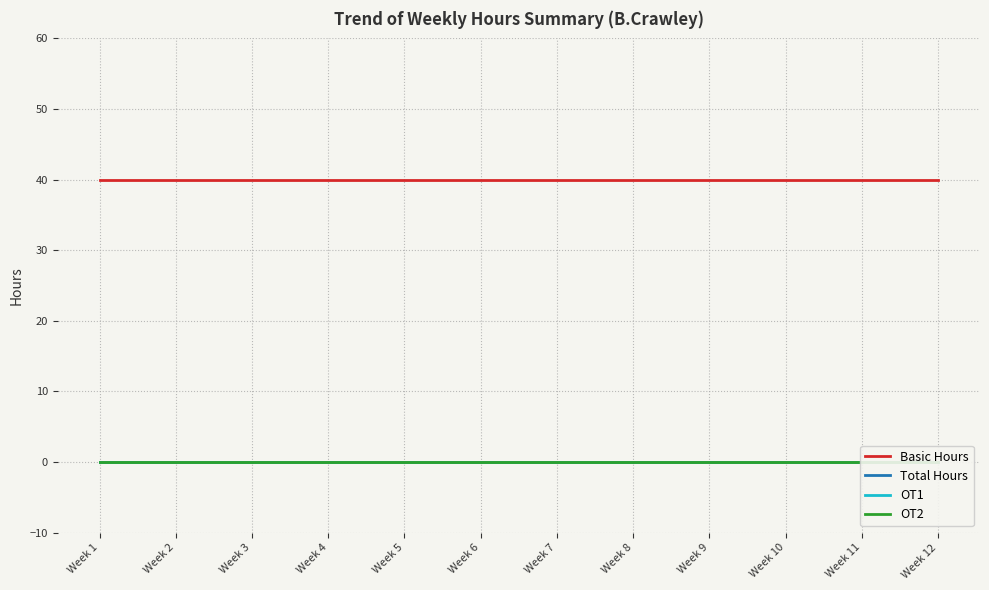

Is the value of OT2 at Week 1 greater than the value of Total Hours at Week 2?

No